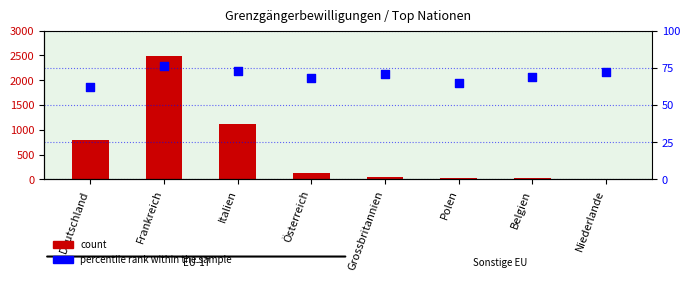

Is the value of count at Grossbritannien greater than the value of percentile rank within the sample at Belgien?

No